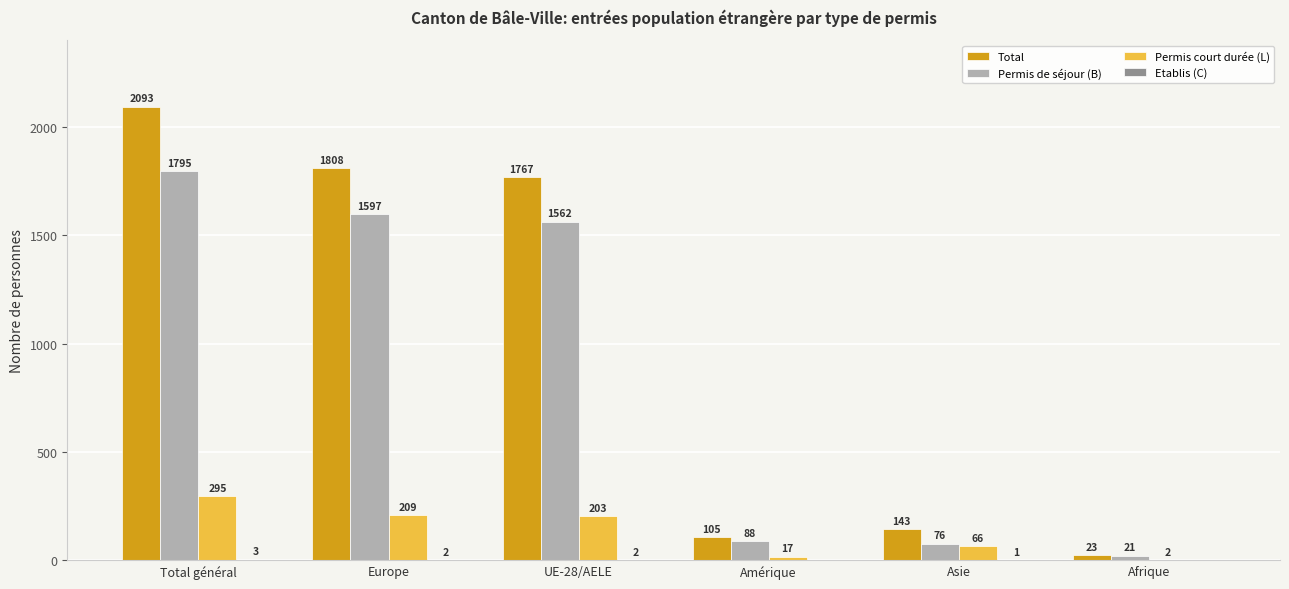

Between UE-28/AELE and Asie, which series saw the biggest shift?

Total